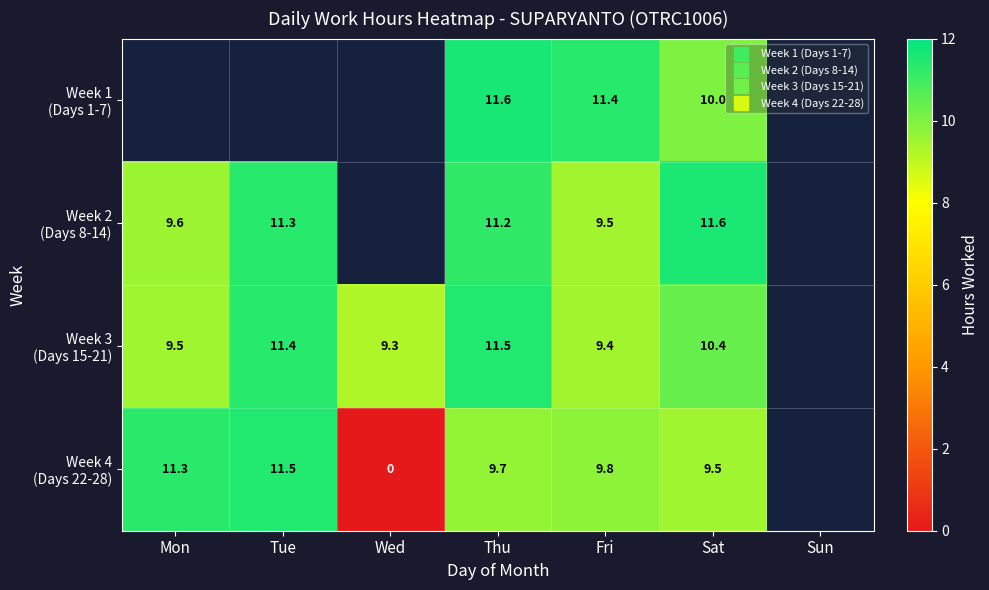

Count the number of categories in the chart.

7